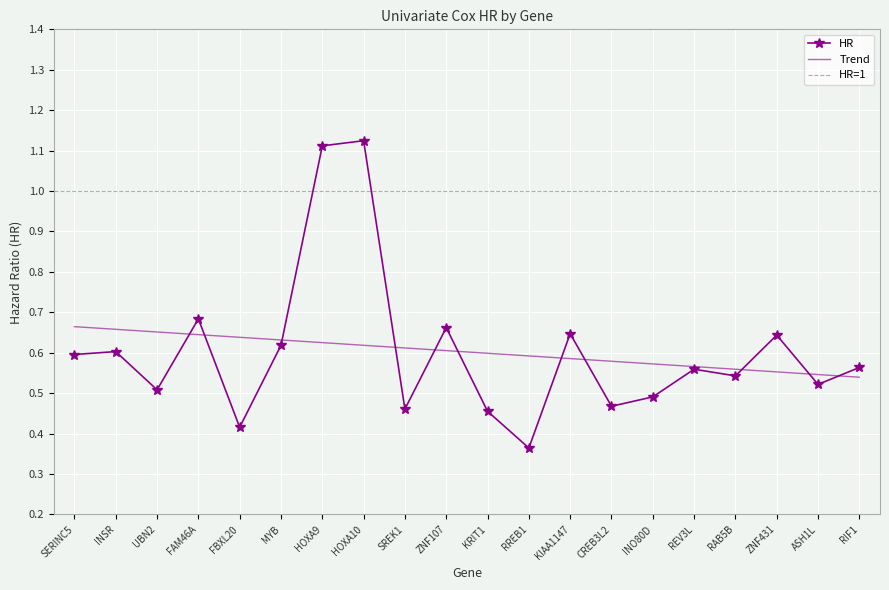

True or false: the data shows 0.6 at SERINC5.

True